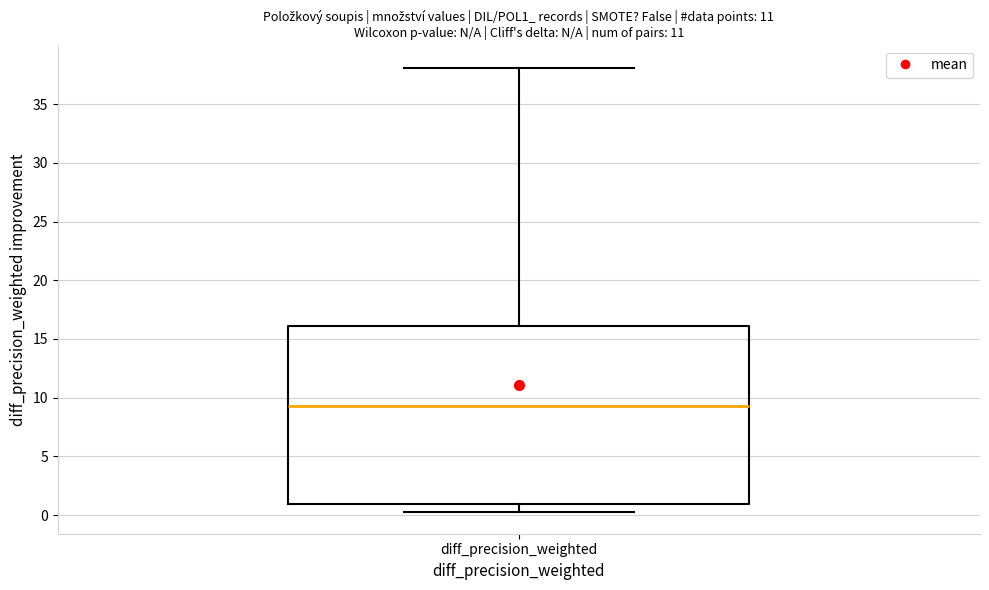

Where does the upper whisker of the box for diff_precision_weighted end on the y-axis? The values are not printed on the chart, so give them approximately, as read against the axis.

38.0